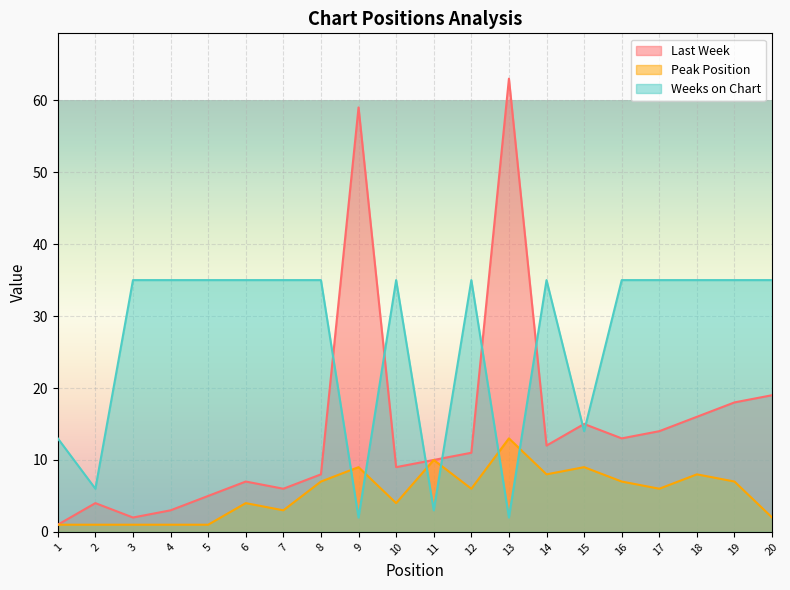

Between 3 and 18, which is larger?

18